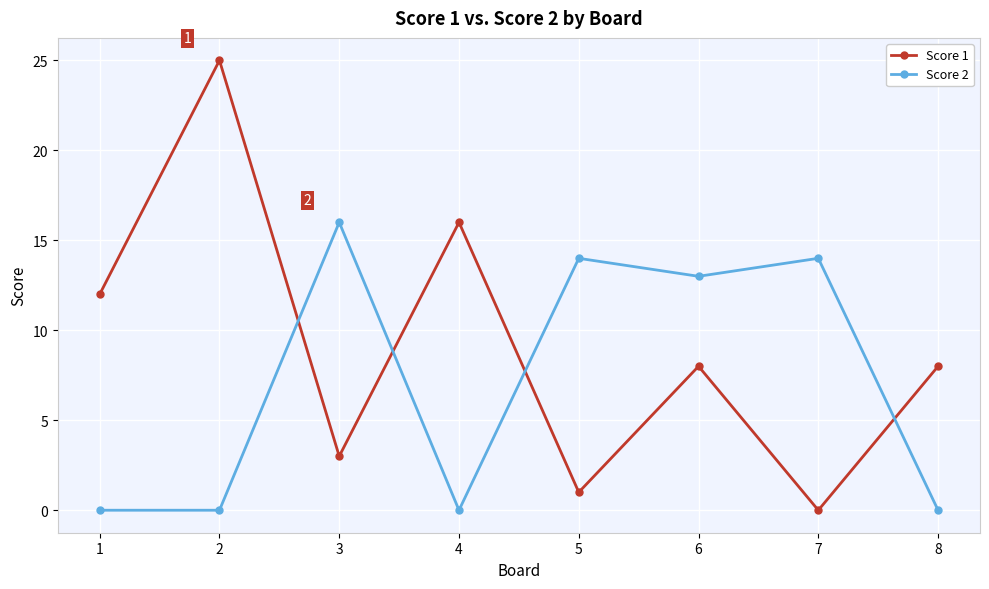

What is the average value of the Score 2 series?

7